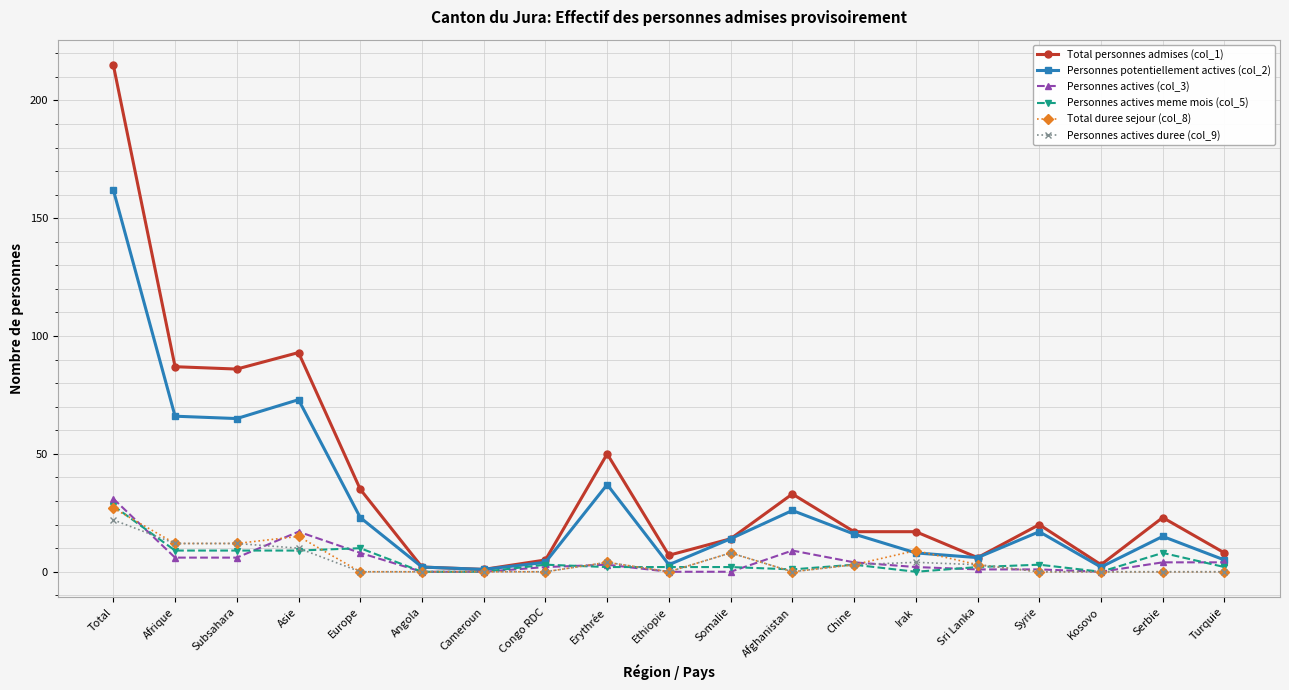

What is the label of the 8th point from the right?

Afghanistan